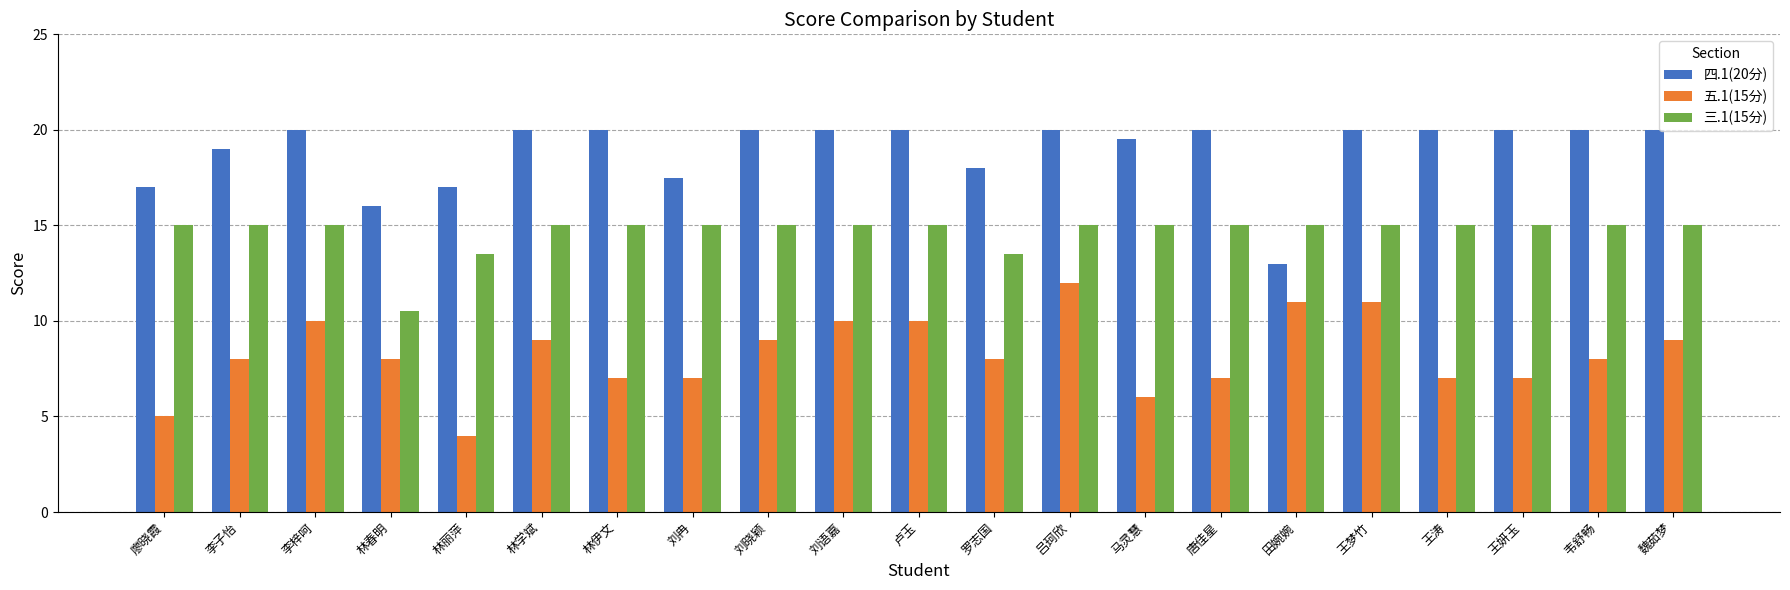

Read the 五.1(15分) value at 王涛.

7.0